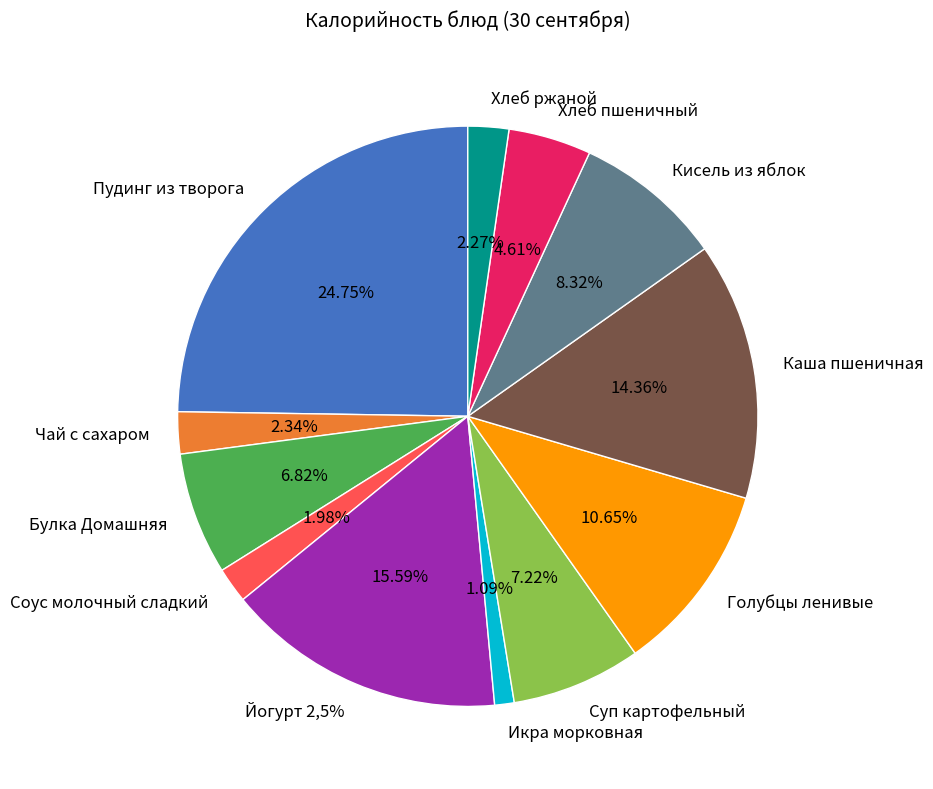

Which category has the biggest portion of the pie?

Пудинг из творога